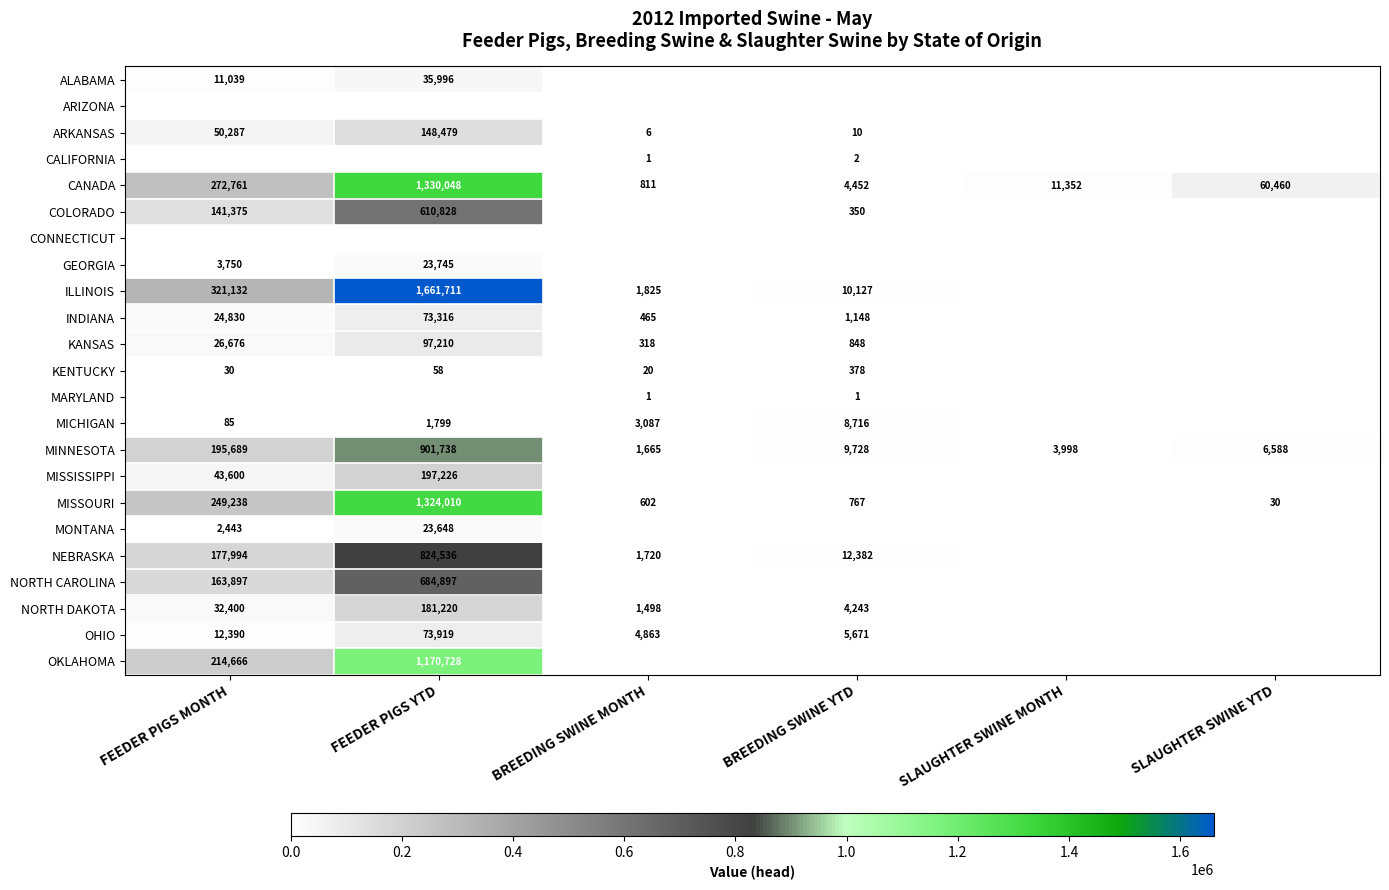

How many distinct data groups are displayed?

23